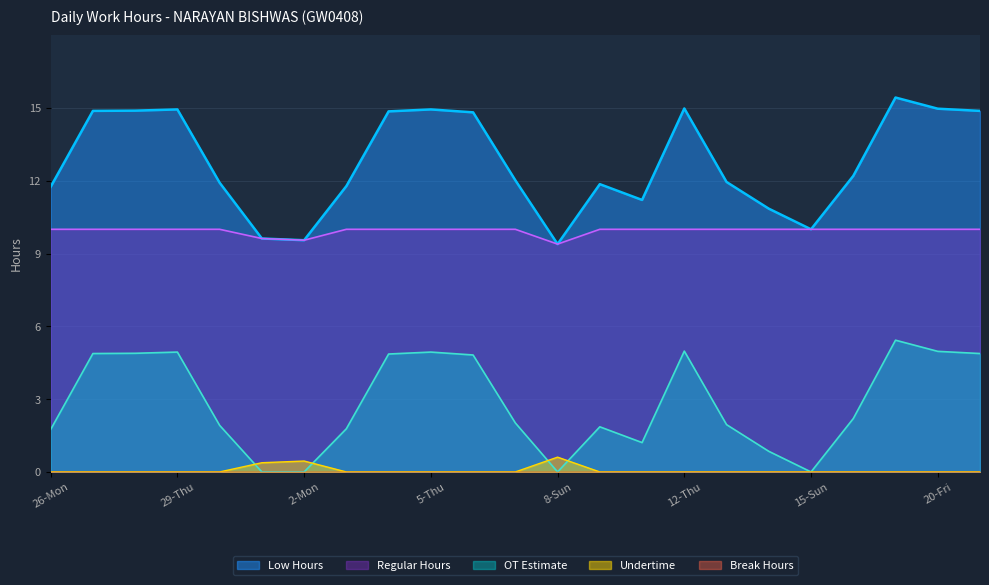

Which category has the lowest value in the Low Hours series?

8-Sun